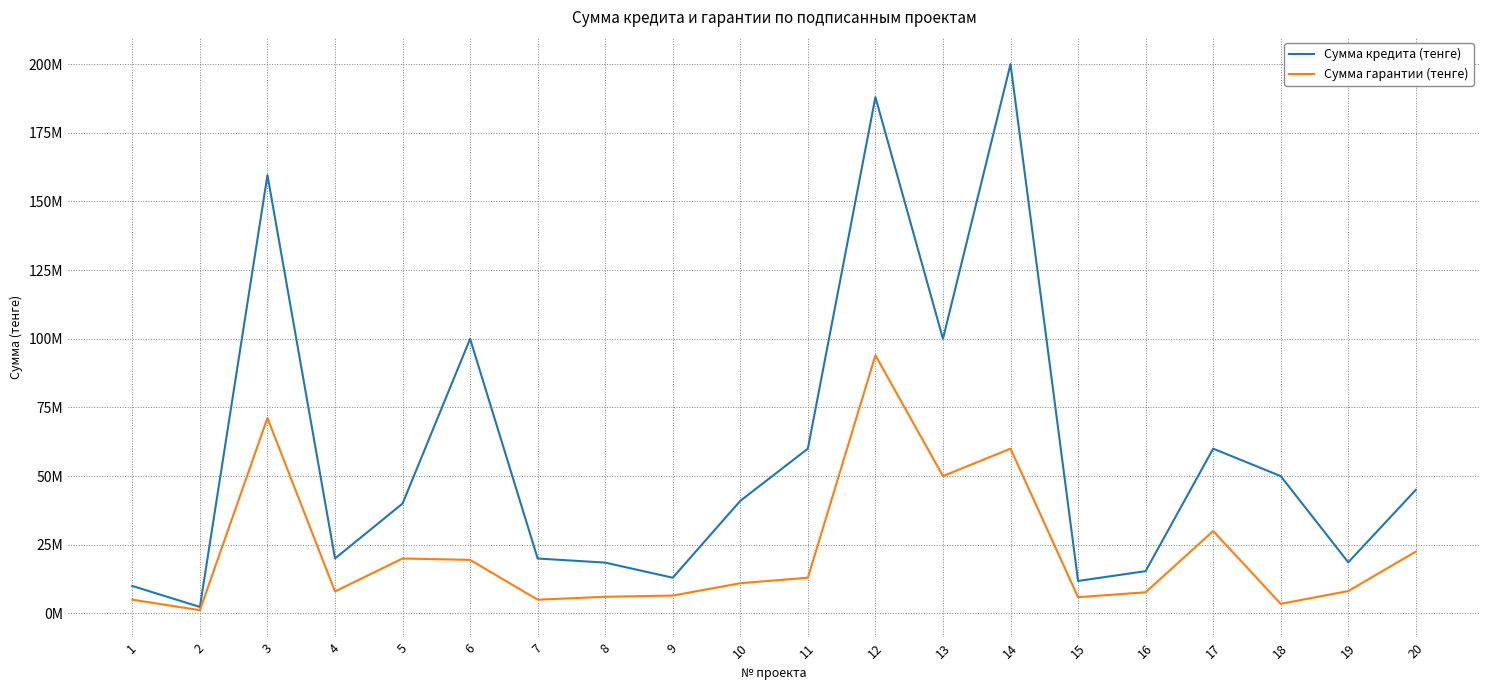

What are all the series names shown in the legend?

Сумма кредита (тенге), Сумма гарантии (тенге)